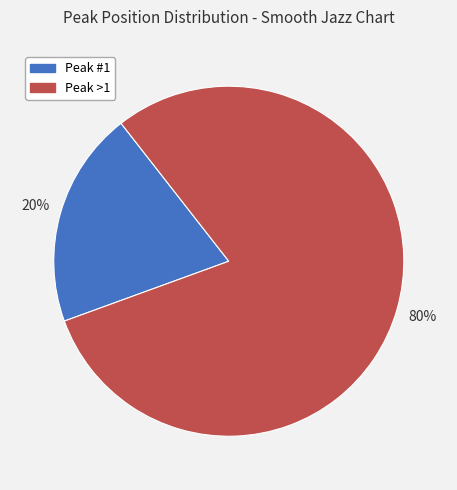

To the nearest percent, what is the average slice percentage?

50%